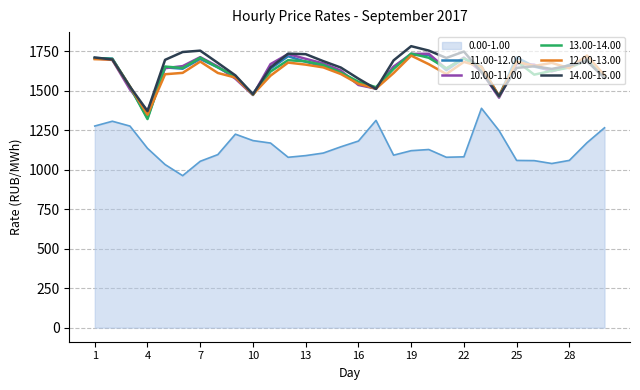

What is the greatest value displayed?

1783.5